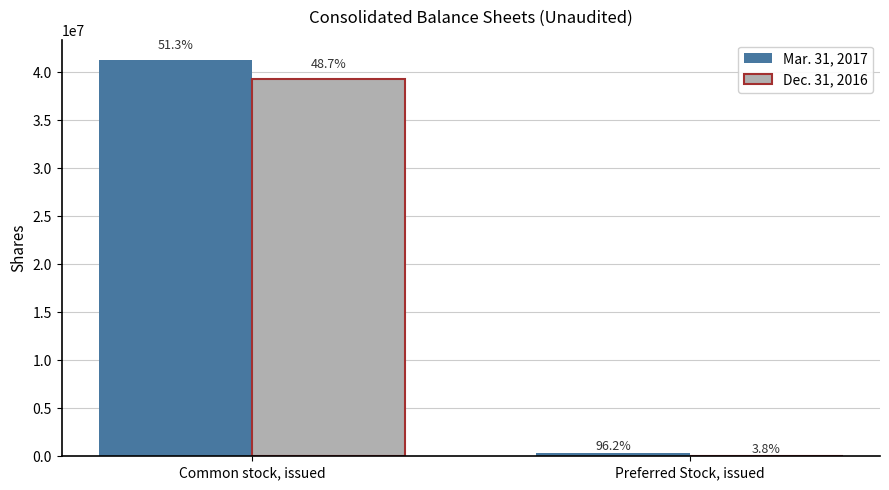

What are all the series names shown in the legend?

Mar. 31, 2017, Dec. 31, 2016